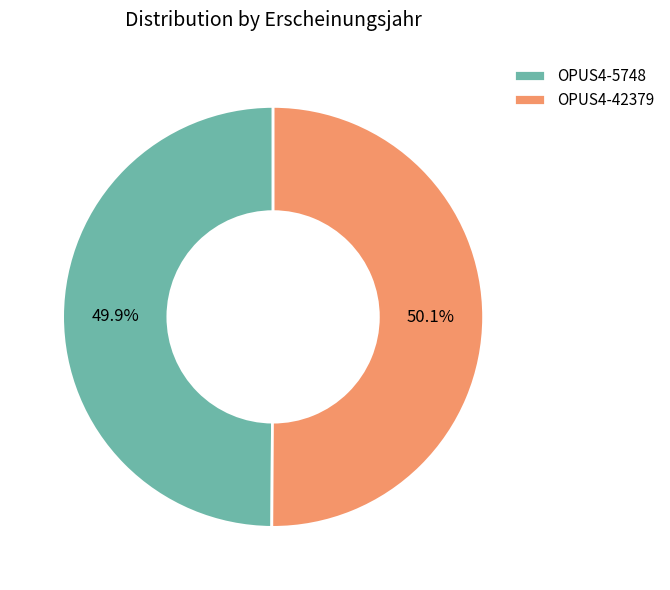

Combined, do OPUS4-5748 and OPUS4-42379 account for over 50%?

Yes